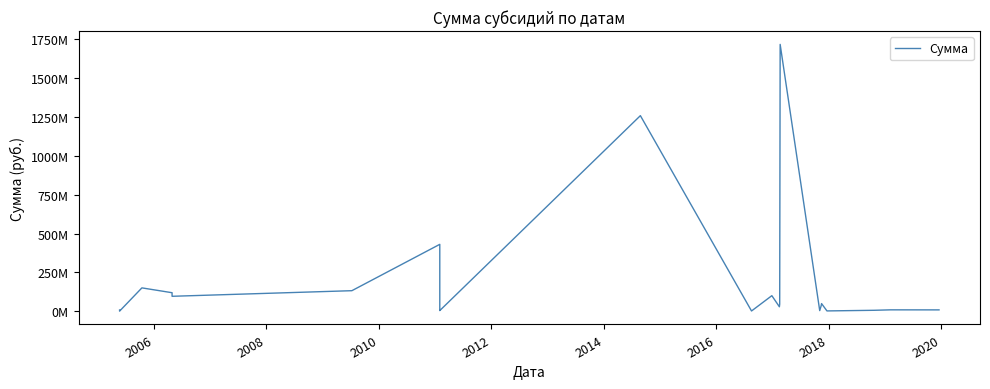

Reading left to right, list all the values displayed in this chart.

7792331.8	1397500.0	829840.1	693300.0	150285000.0	119142100.0	106893500.0	96117500.0	132184265.2	430451299.2	300000000.0	5144808.5	4263317.2	1258390100.0	1680000.0	100123323.7	28677400.0	46166400.0	1716881100.0	4000000.0	33803500.0	49145200.0	2000000.0	6080000.0	8947000.0	8670000.0	8732900.0